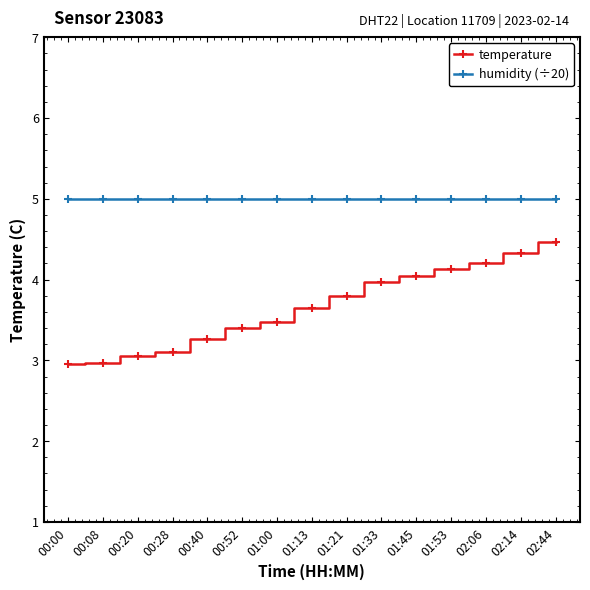

At 00:00, list the series in order from smallest to largest.

temperature, humidity (÷20)